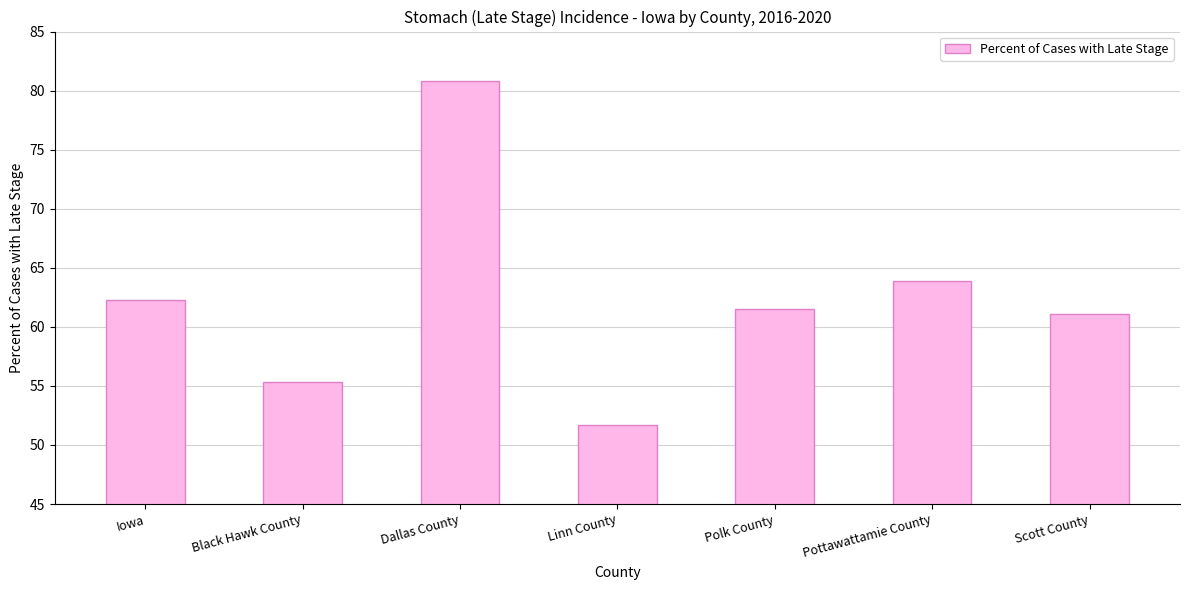

Reading left to right, what are all the values shown in this chart?

Iowa=62.3	Black Hawk County=55.3	Dallas County=80.8	Linn County=51.7	Polk County=61.5	Pottawattamie County=63.9	Scott County=61.1